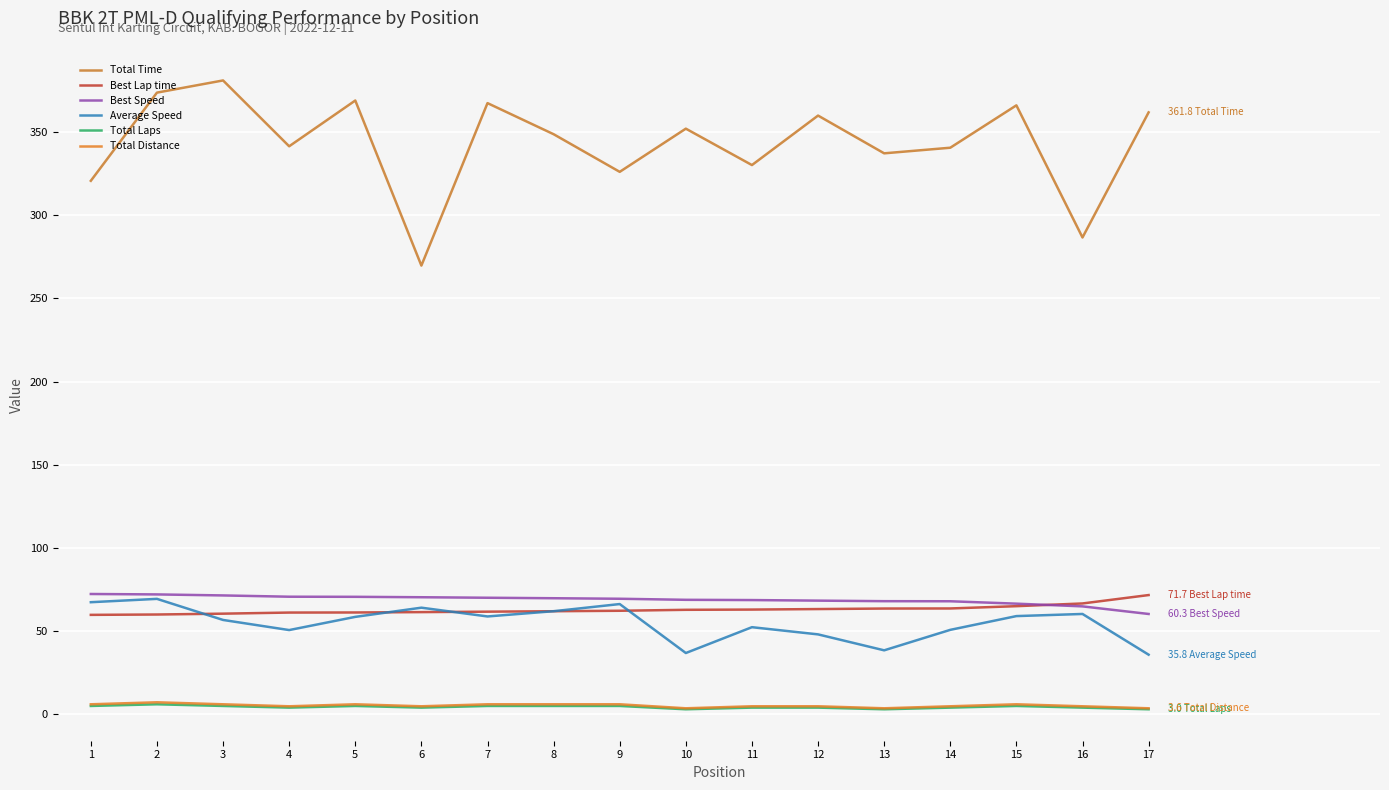

What is the total value across all series at 8?

553.3